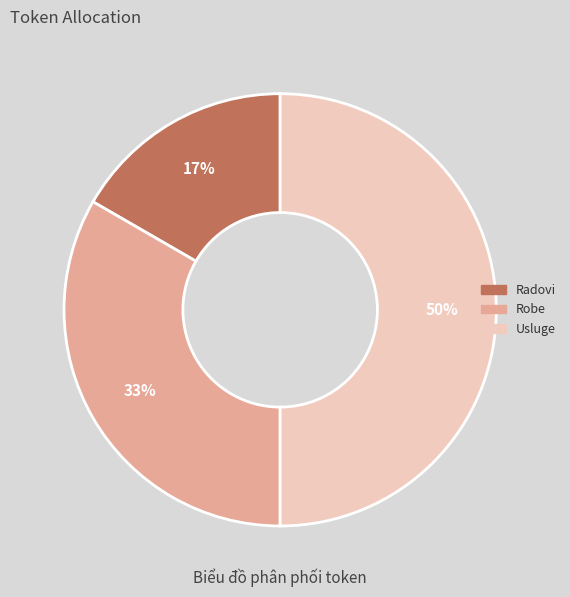

Is the sum of Radovi and Usluge greater than half?

Yes